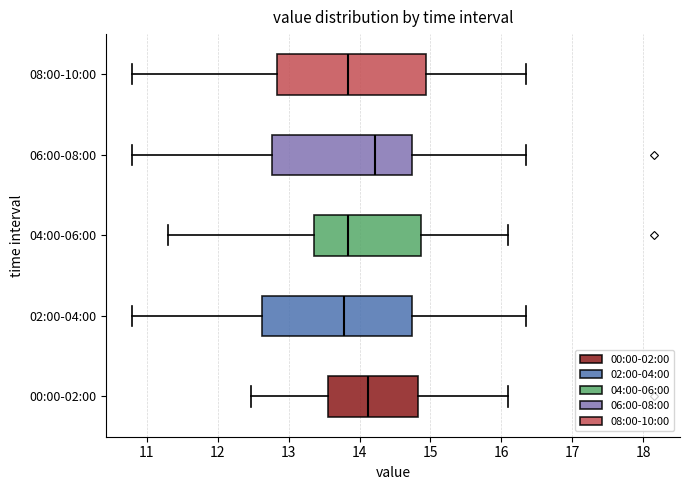

Reading bottom to top, read every box against the x-axis: the position of its median line, the range the box covers, and the ends of its whiskers. The values are not printed on the chart, so give them approximately, as read against the axis.

00:00-02:00: median 14.1, box 13.6 to 14.8, whiskers 12.5 to 16.1
02:00-04:00: median 13.8, box 12.6 to 14.7, whiskers 10.8 to 16.4
04:00-06:00: median 13.8, box 13.4 to 14.9, whiskers 11.3 to 16.1
06:00-08:00: median 14.2, box 12.8 to 14.7, whiskers 10.8 to 16.4
08:00-10:00: median 13.8, box 12.8 to 14.9, whiskers 10.8 to 16.4